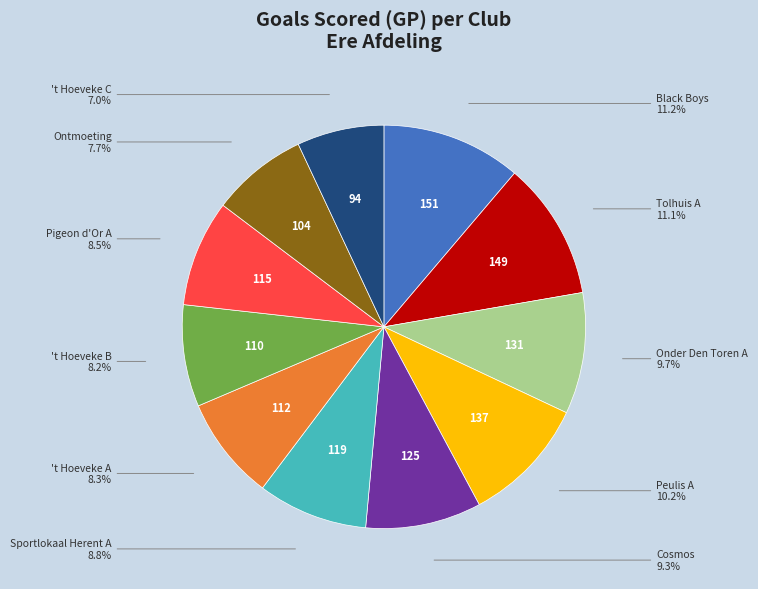

Is there a majority slice in this chart?

No